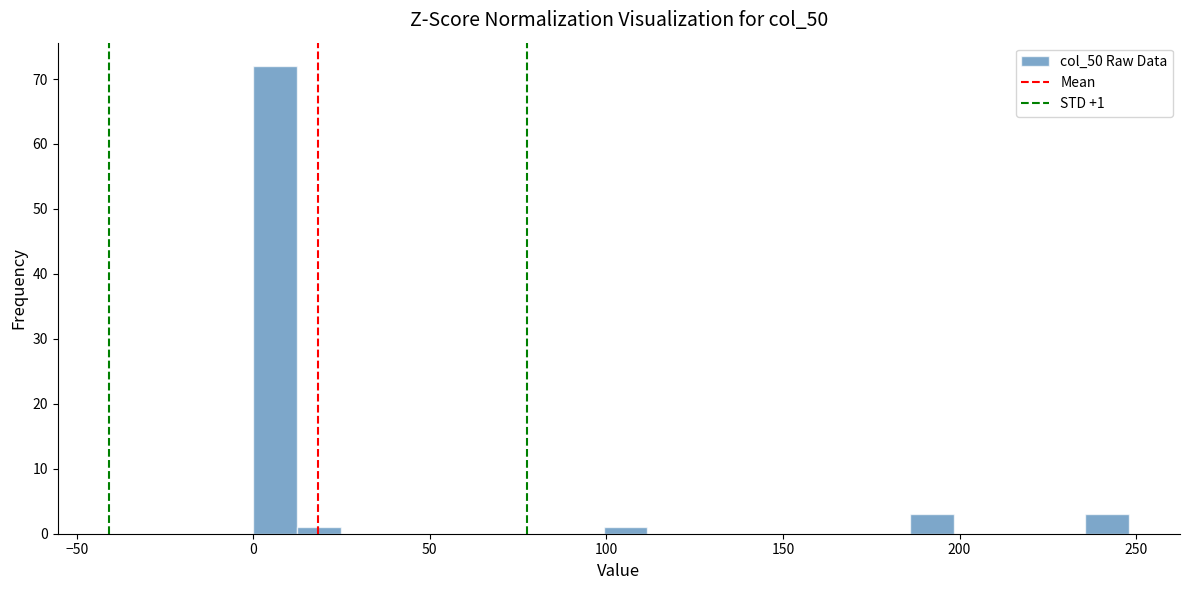

Read against the x-axis, roughly where is the centre of the tallest bar?

5